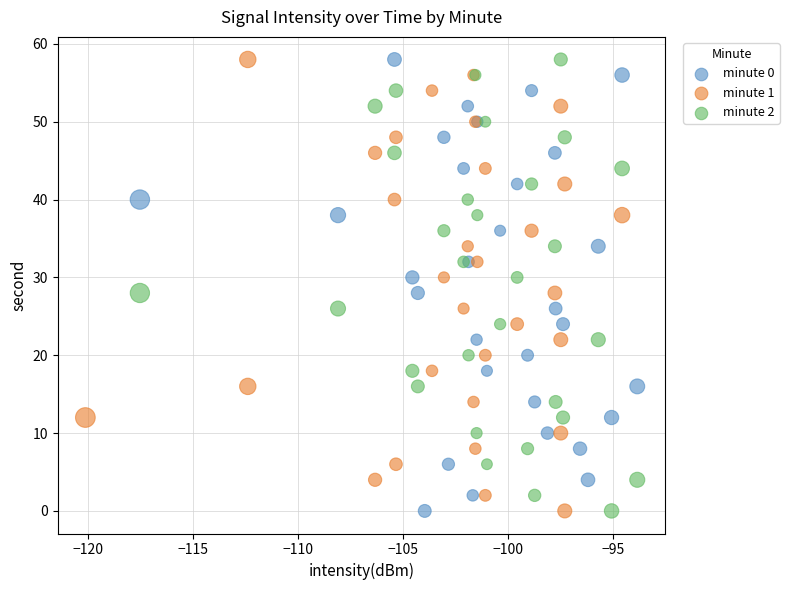

What are all the series names shown in the legend?

minute 0, minute 1, minute 2